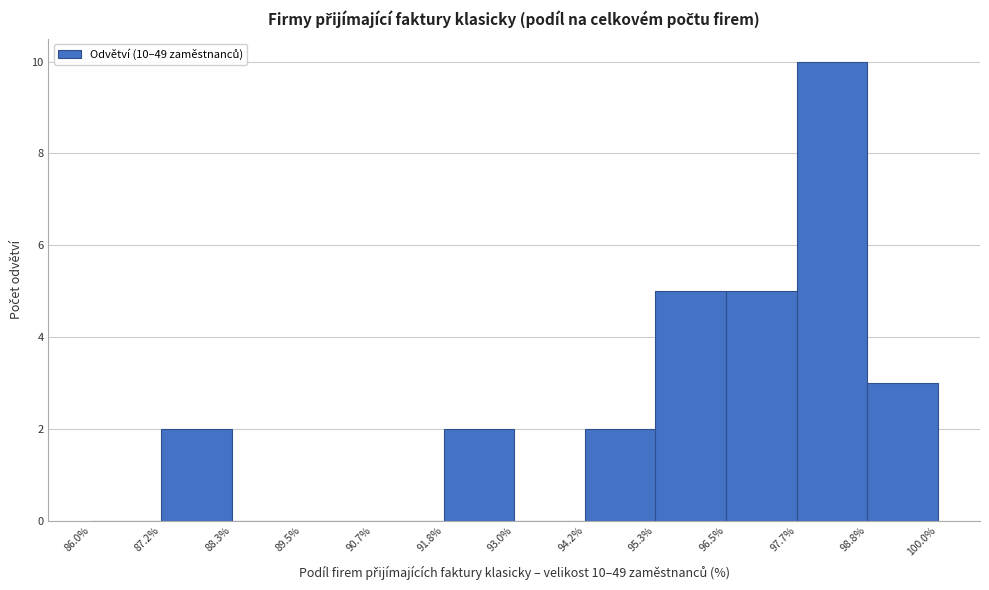

Which range on the x-axis has the tallest bar?

97.7% to 98.8%